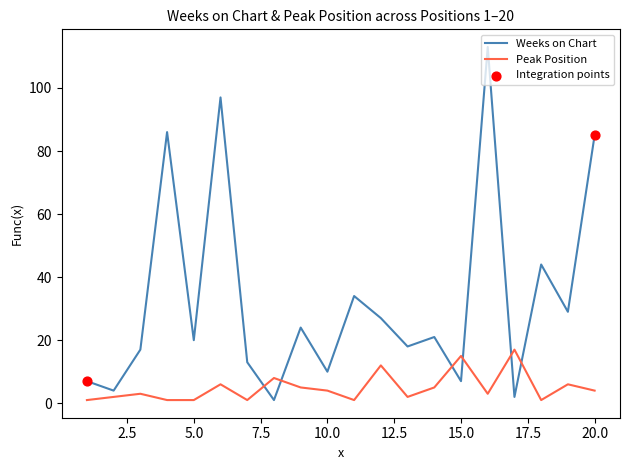

Which series has the widest spread of values?

Weeks on Chart